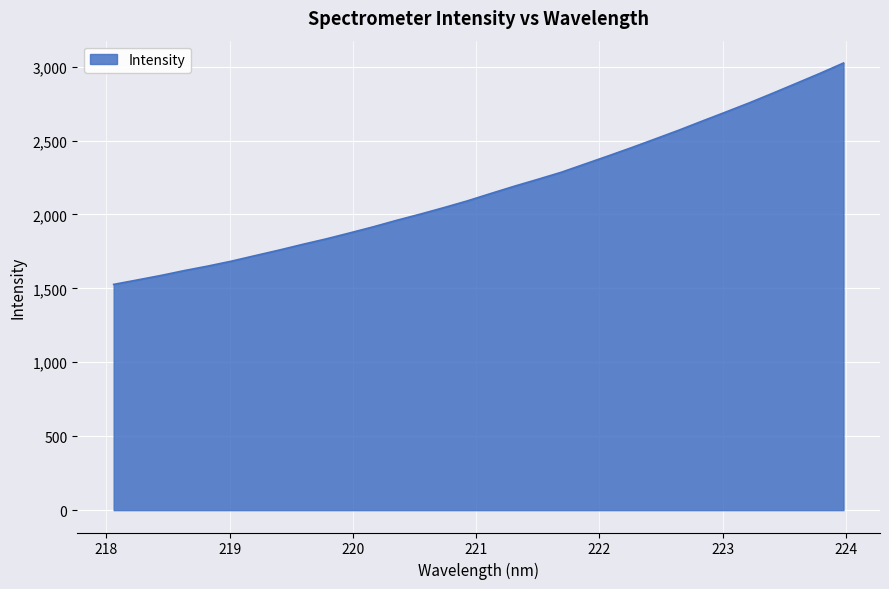

What is the greatest value displayed?

3024.0